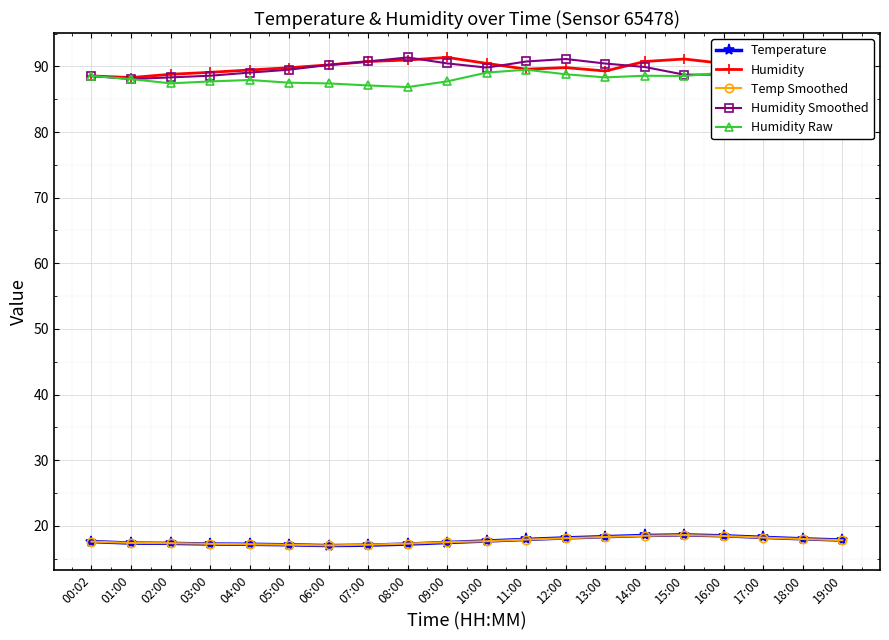

What is the minimum value for Temperature?

17.0